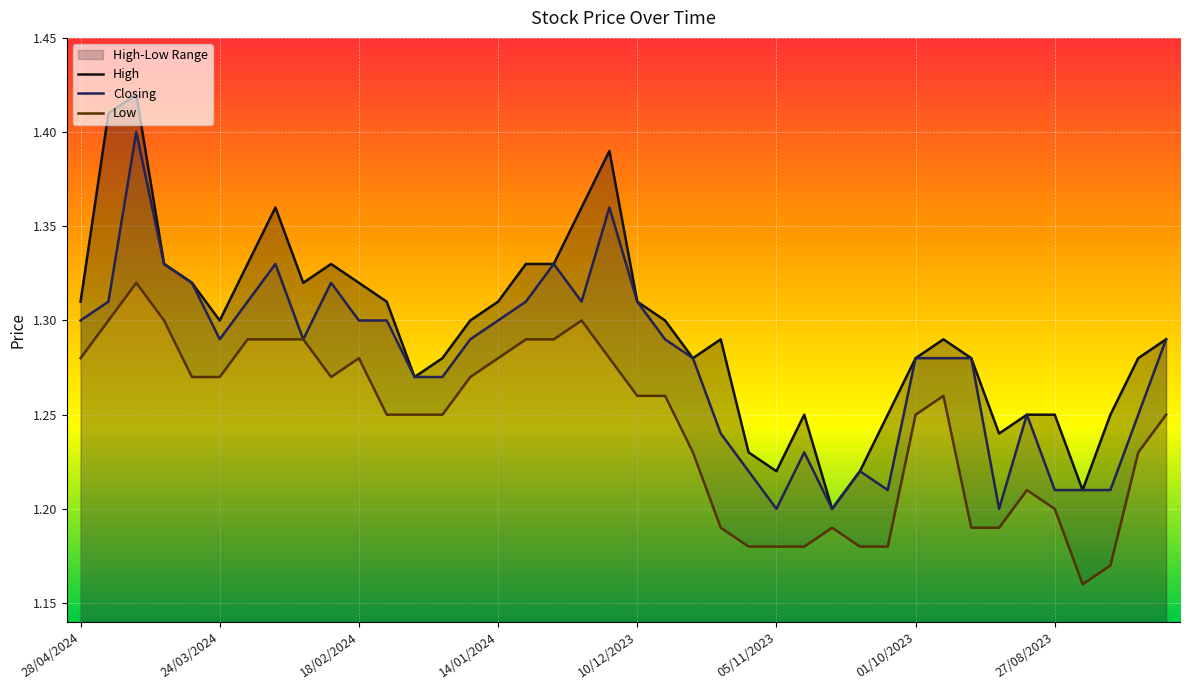

True or false: High and Closing intersect in this chart.

False